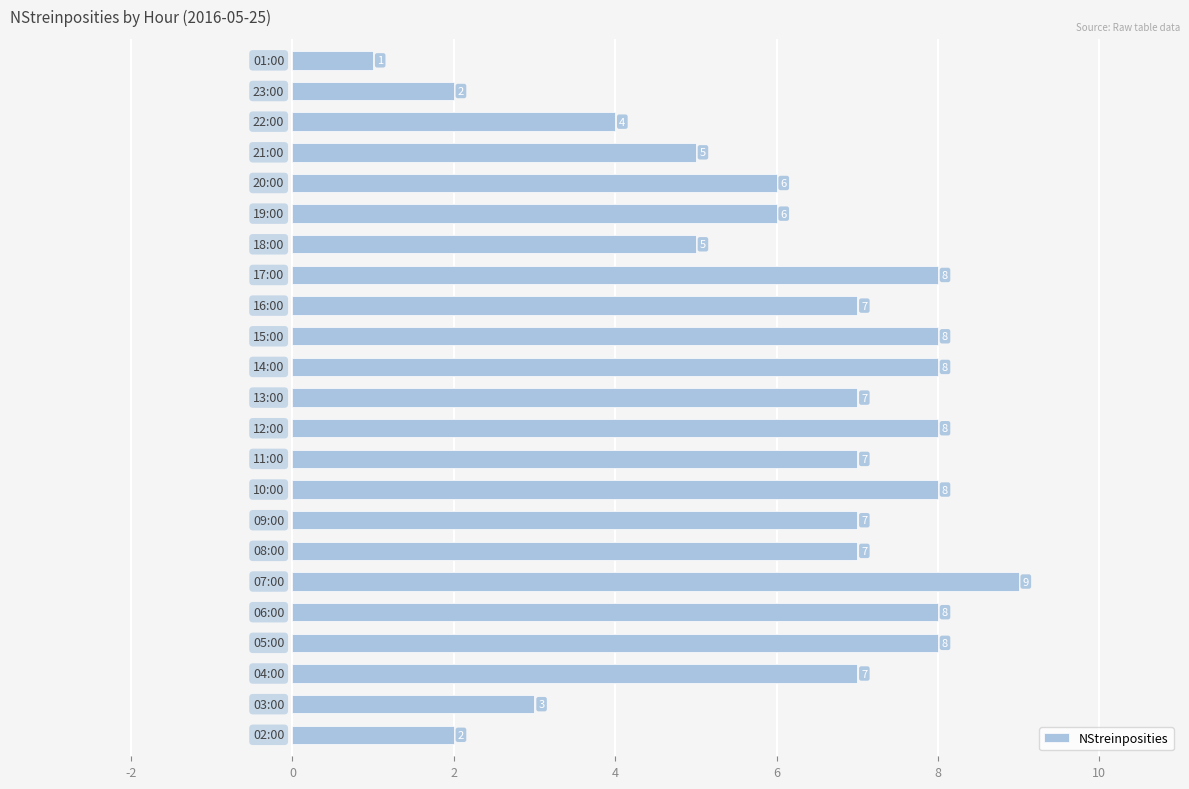

What is the greatest value displayed?

9